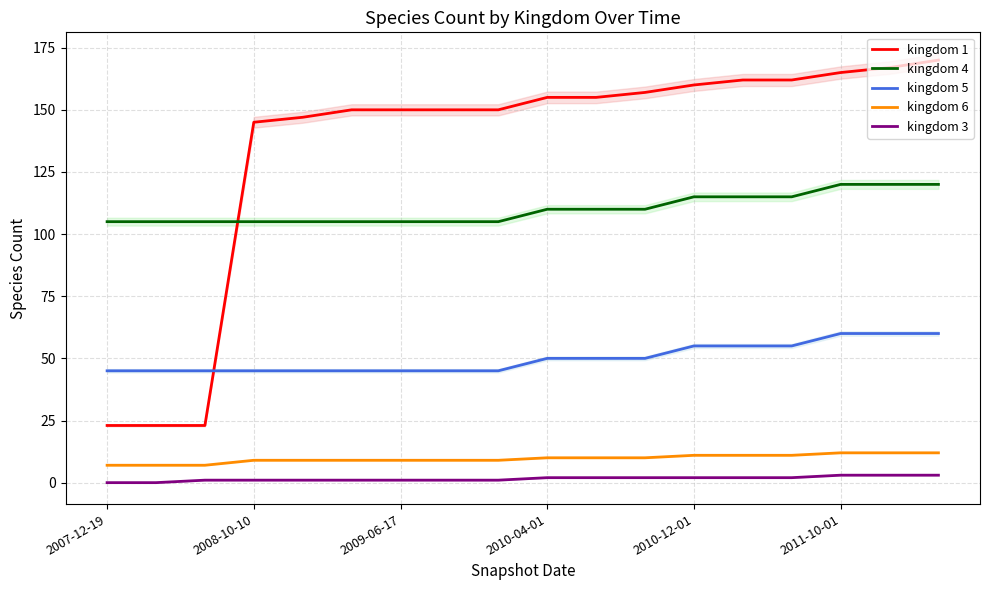

What is the approximate value of kingdom 4 at 13, to the nearest 5?

115